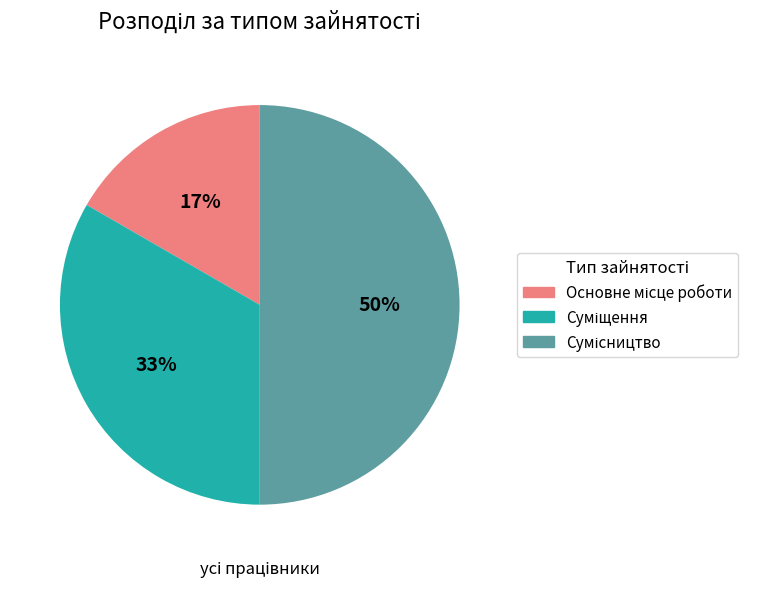

To the nearest percent, what is the average slice percentage?

33%